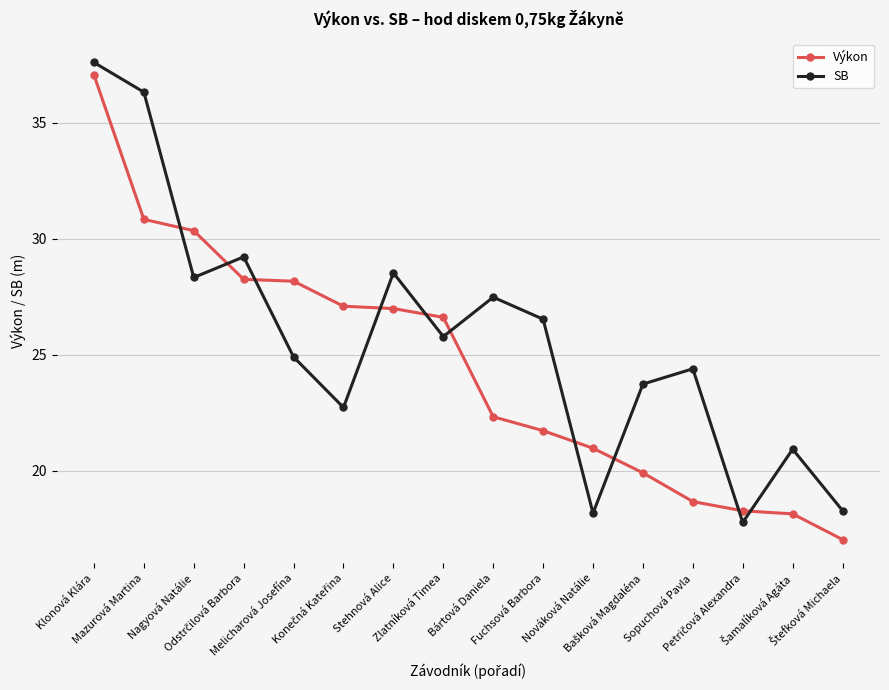

What is the value of the SB point at the 4th from the left?

29.2